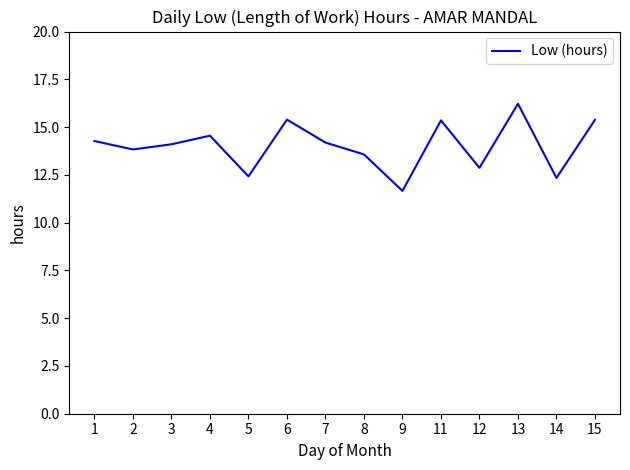

Where is the data nearest to the value 13?

12